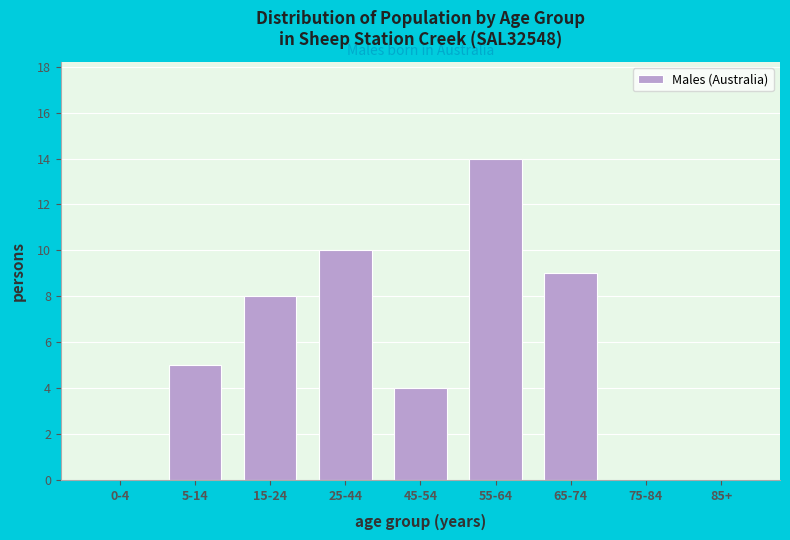

Reading left to right, list all the values displayed in this chart.

0-4=0	5-14=5	15-24=8	25-44=10	45-54=4	55-64=14	65-74=9	75-84=0	85+=0